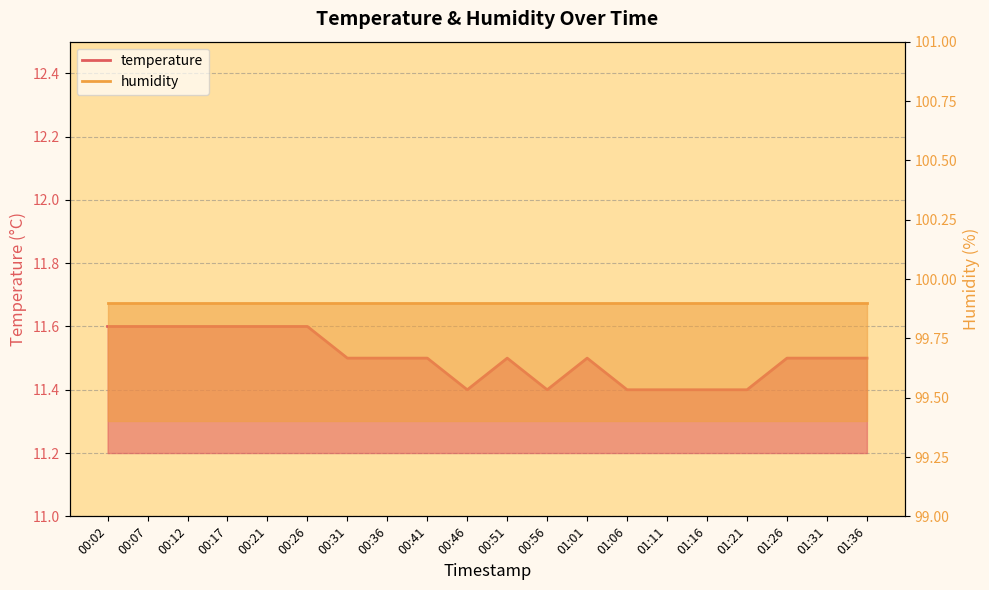

At which category does the chart reach its minimum across all series?

00:46